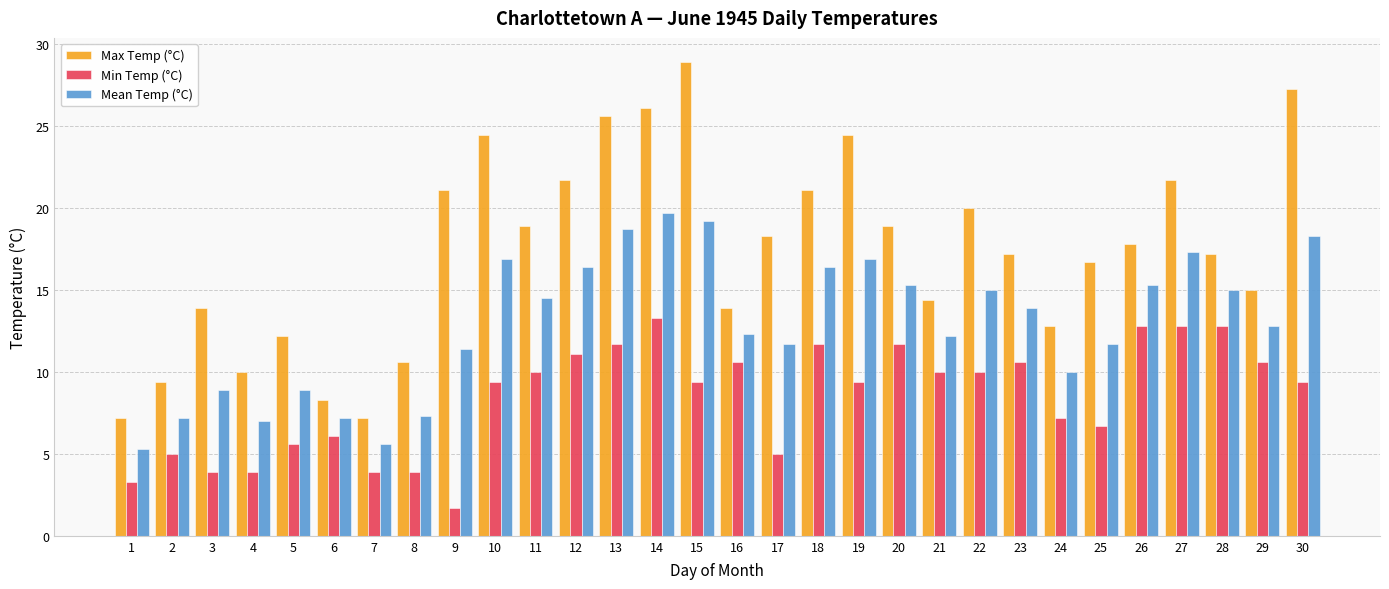

Rank the series by their maximum value, from lowest to highest.

Min Temp (°C), Mean Temp (°C), Max Temp (°C)